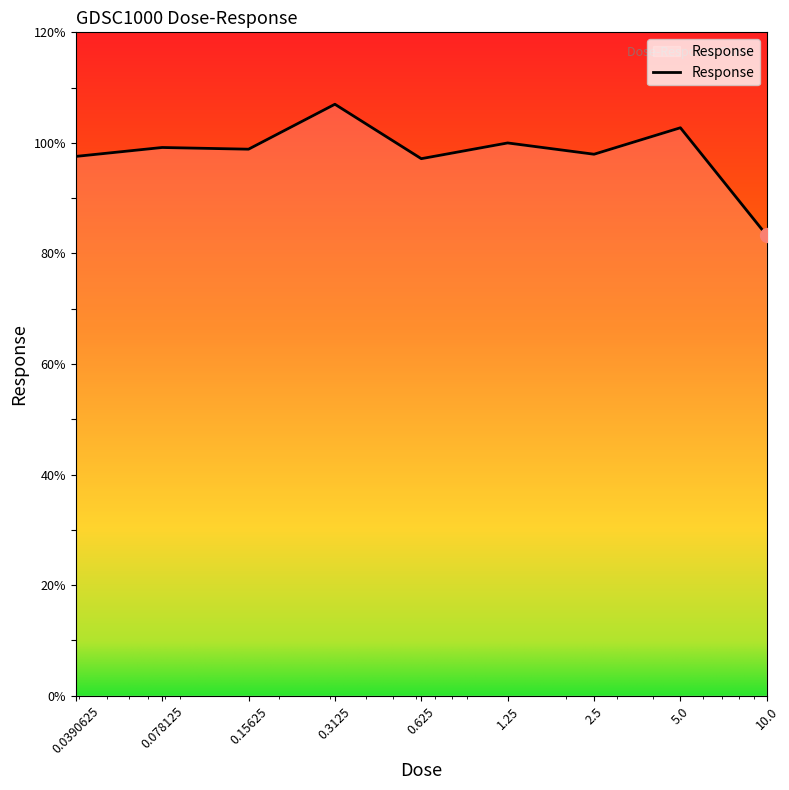

What is the smallest value displayed?

83.3